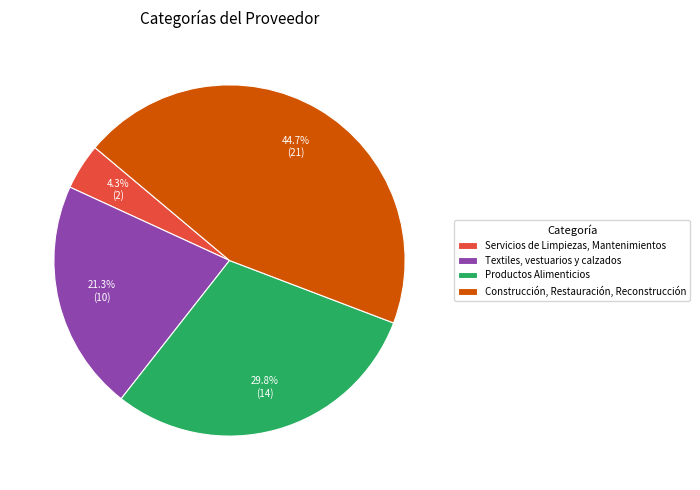

To the nearest percent, what is the combined percentage of Servicios de Limpiezas, Mantenimientos and Textiles, vestuarios y calzados?

26%